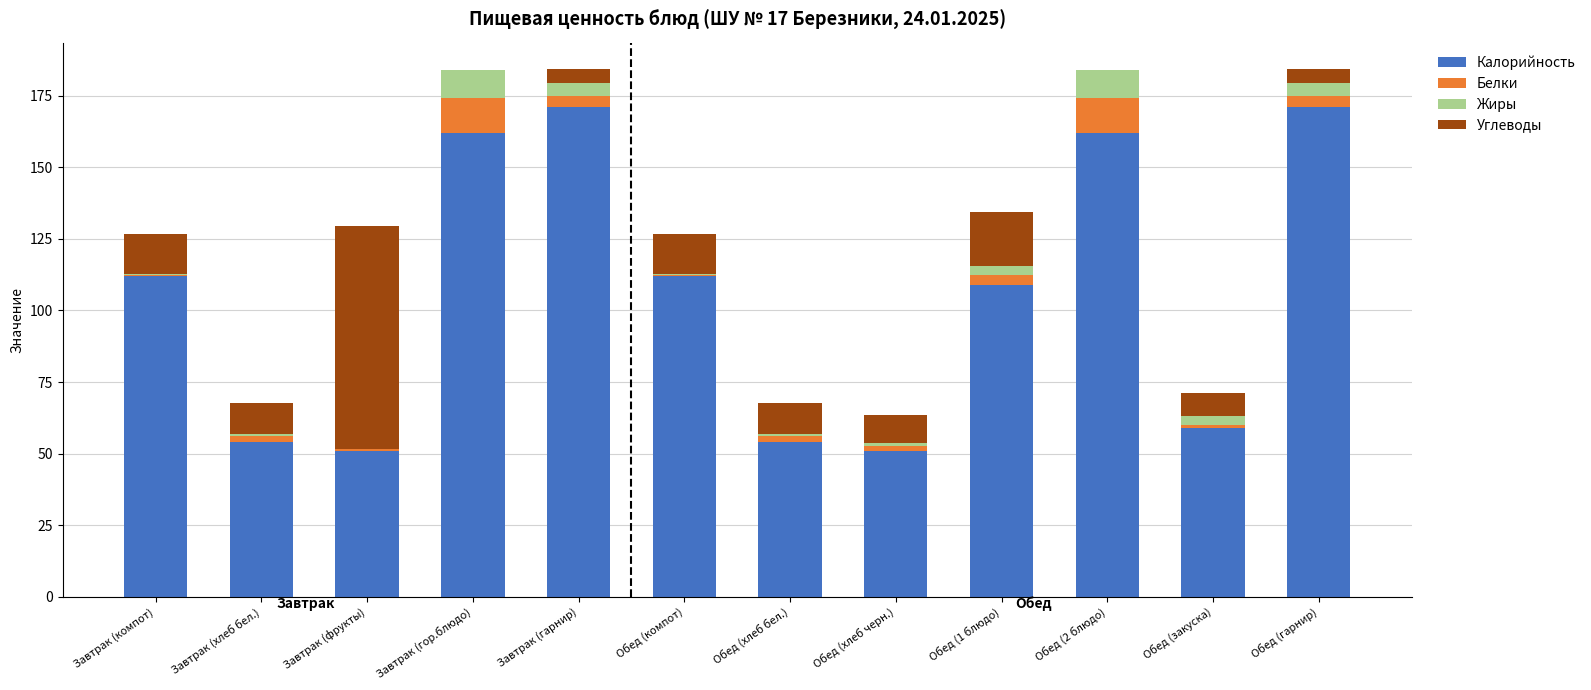

The Калорийность series shows 30.5 at Завтрак (фрукты). True or false?

False